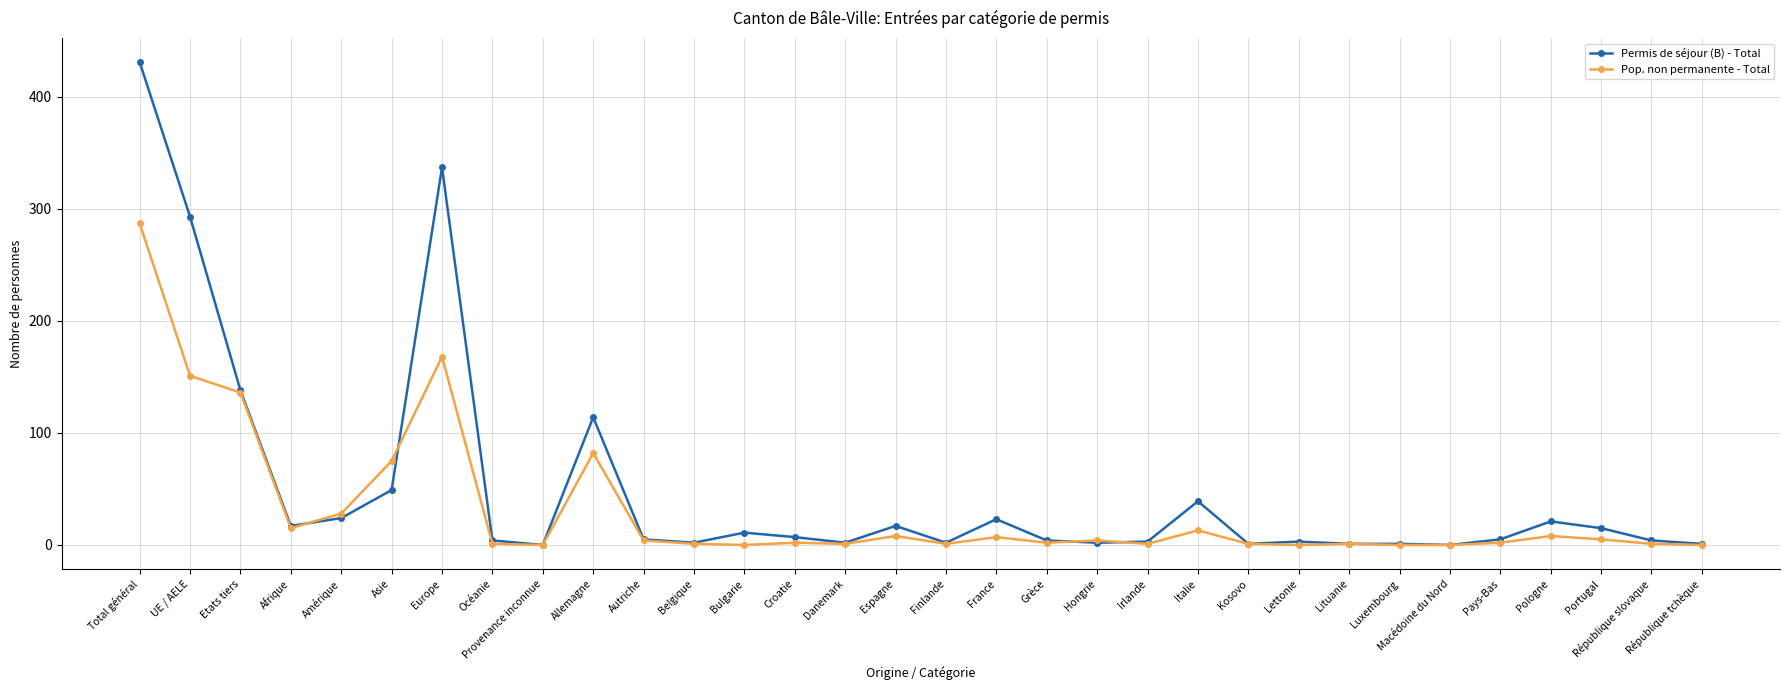

Where is the first local minimum for Pop. non permanente - Total?

Afrique